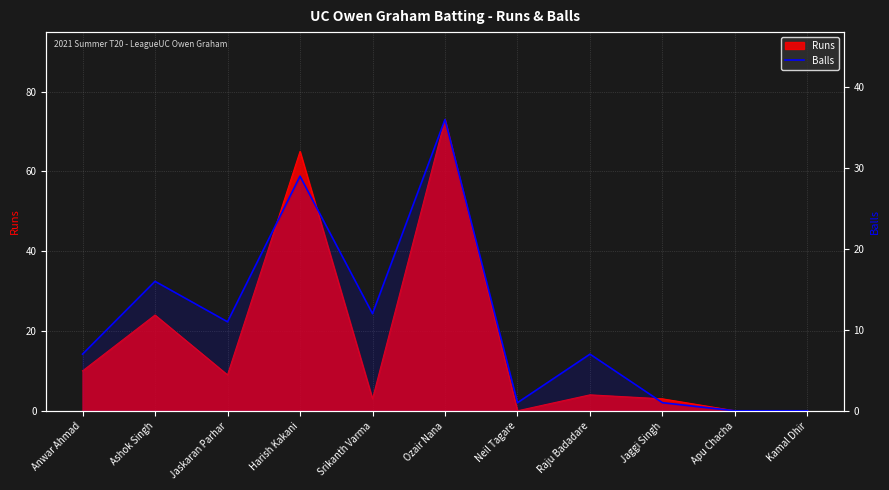

Does the chart have visible grid lines?

Yes